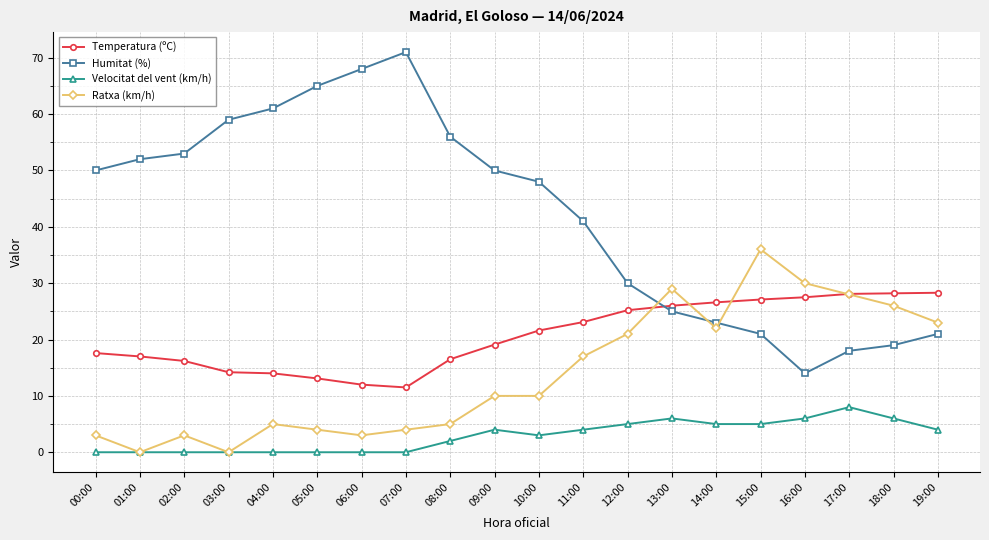

Where do Humitat (%) and Temperatura (ºC) first cross each other?

12:00 and 13:00